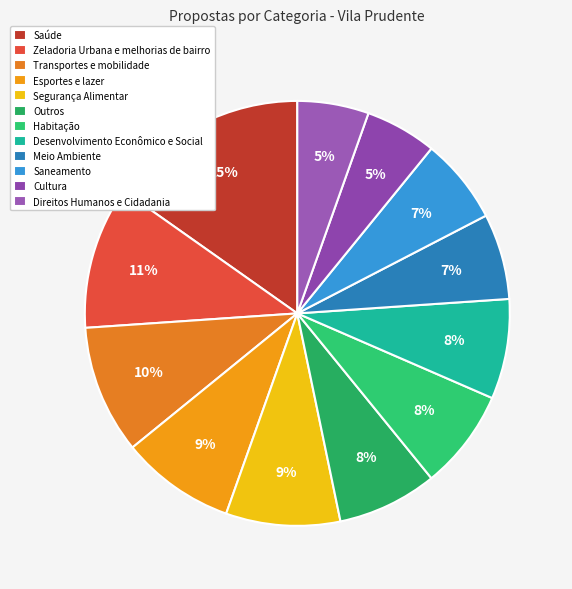

Between Esportes e lazer and Zeladoria Urbana e melhorias de bairro, which is larger?

Zeladoria Urbana e melhorias de bairro